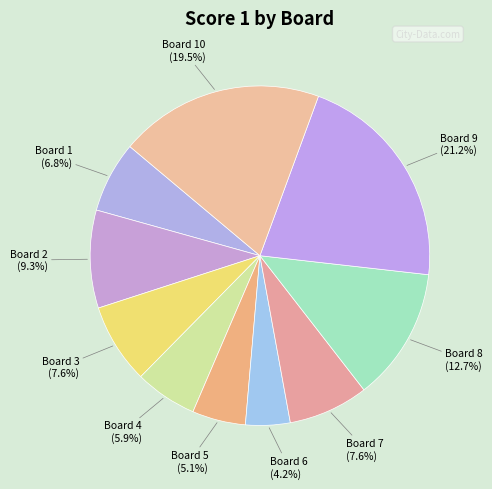

How many slices are in this pie chart?

10